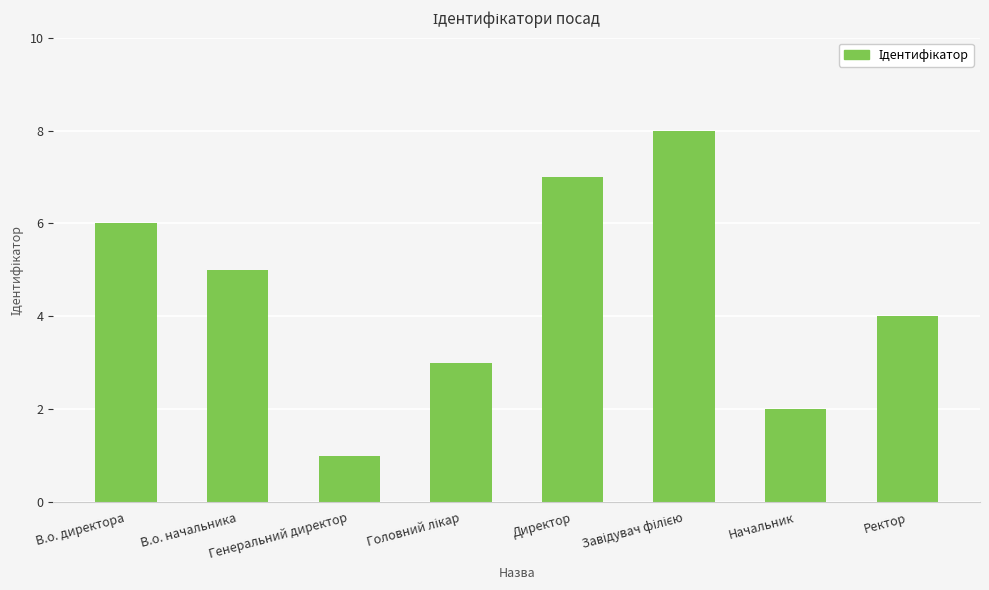

What is the smallest value displayed?

1